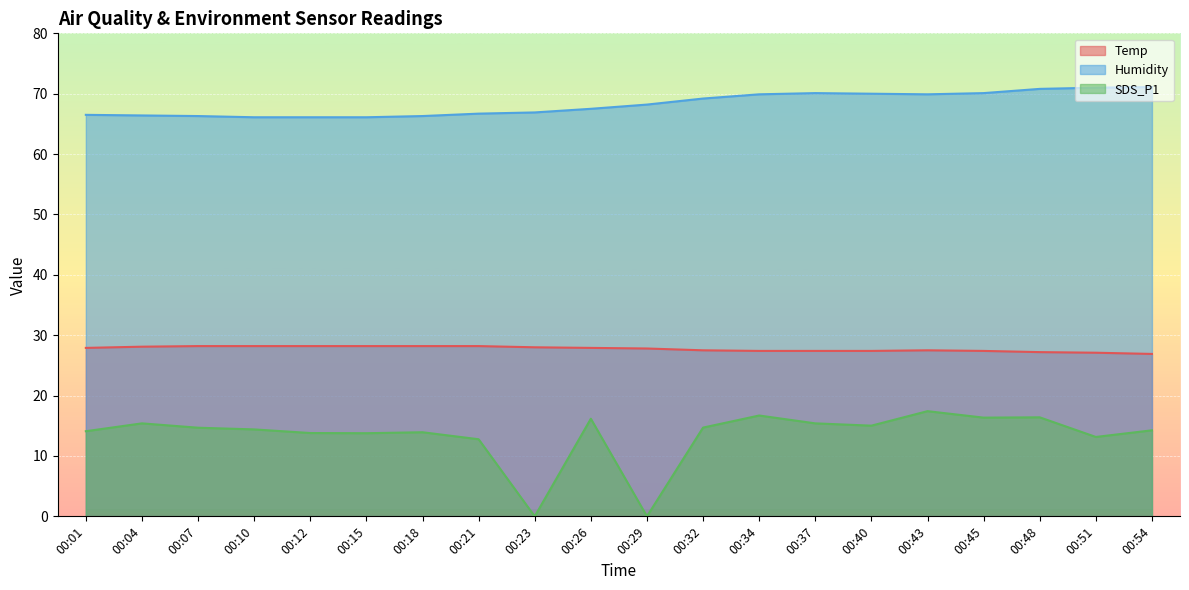

At 00:18, list the series in order from largest to smallest.

Humidity, Temp, SDS_P1